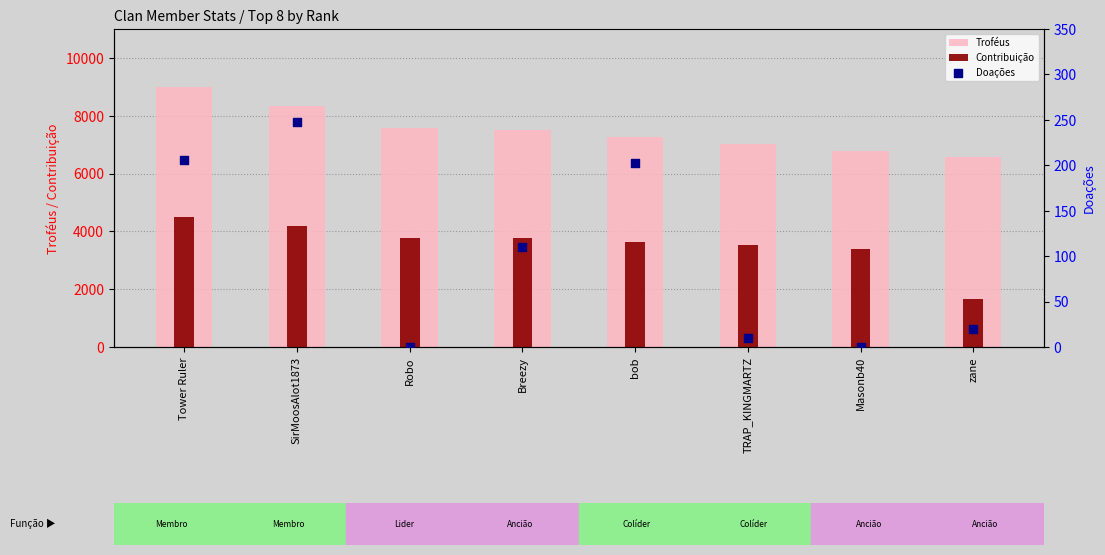

Which series has the largest total across all categories?

Troféus